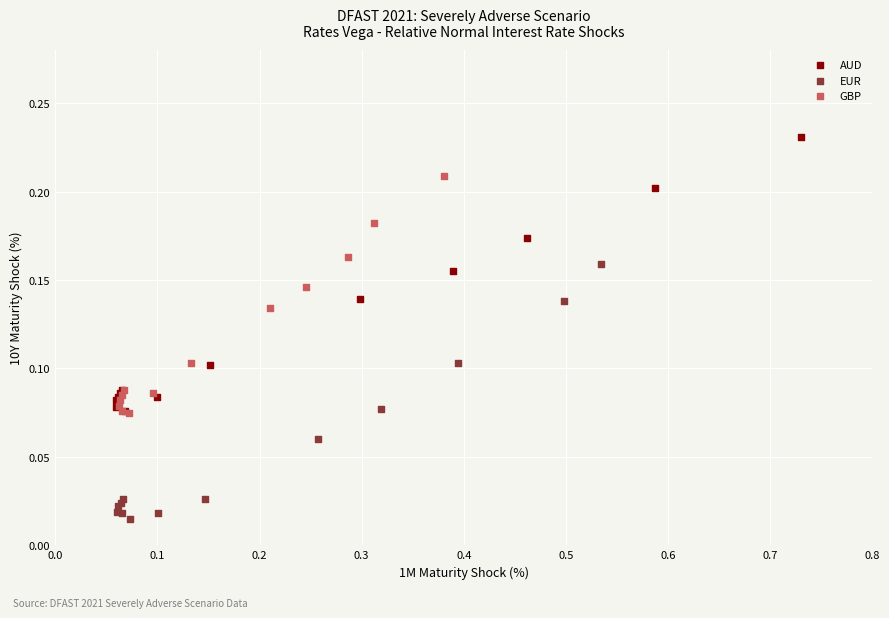

What are all the series names shown in the legend?

AUD, EUR, GBP